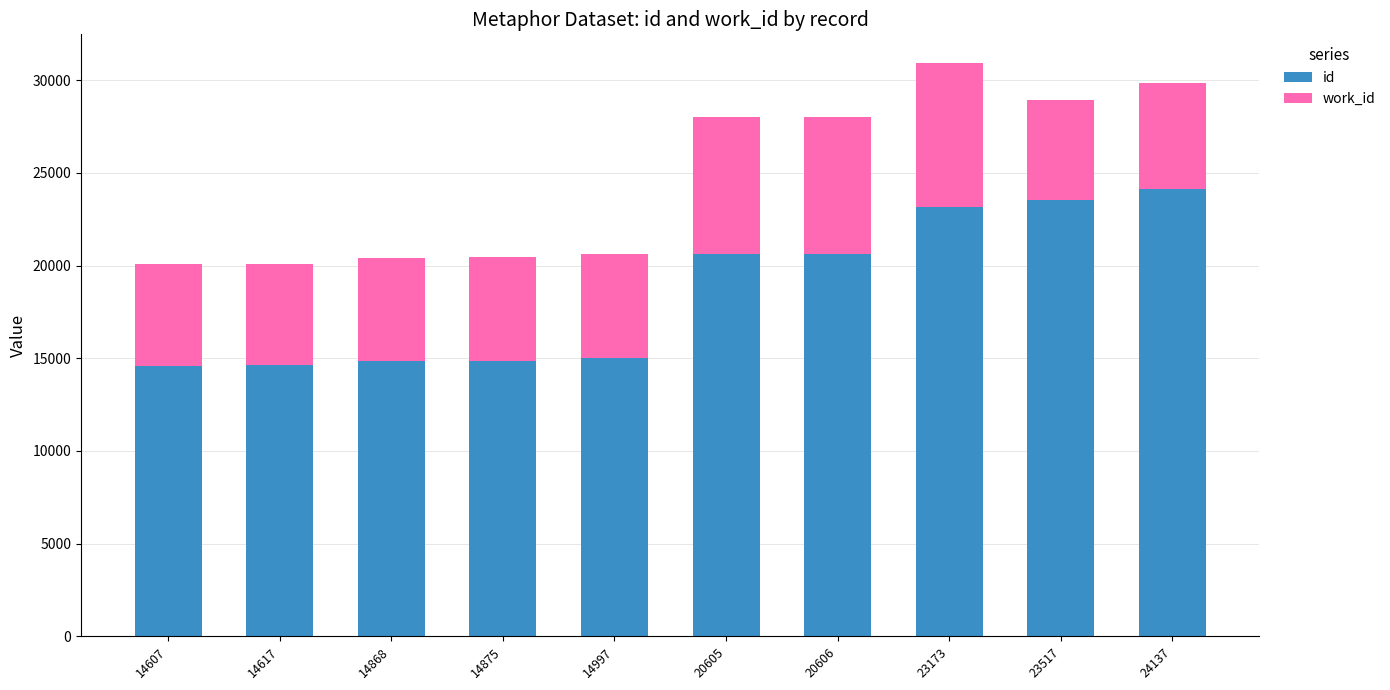

What is the average value of the id series?

18600